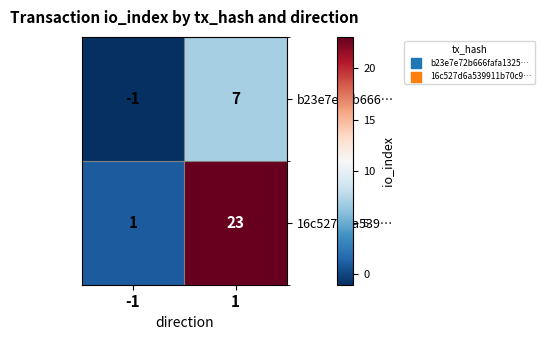

What is the highest value of the b23e7e72b666… series?

7